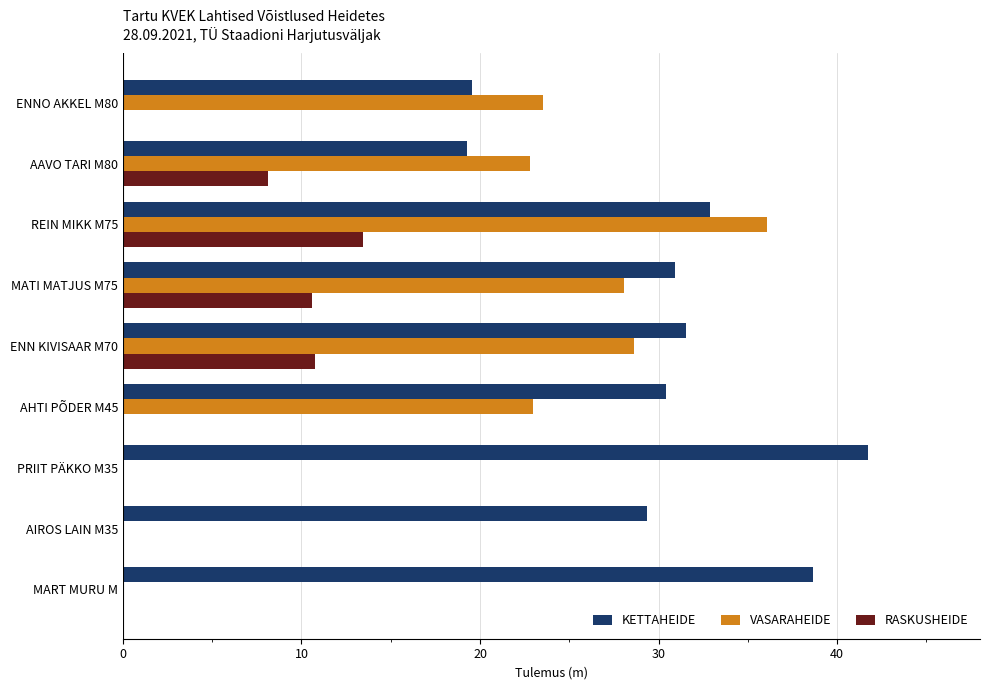

What is the sum of all VASARAHEIDE values?

162.0